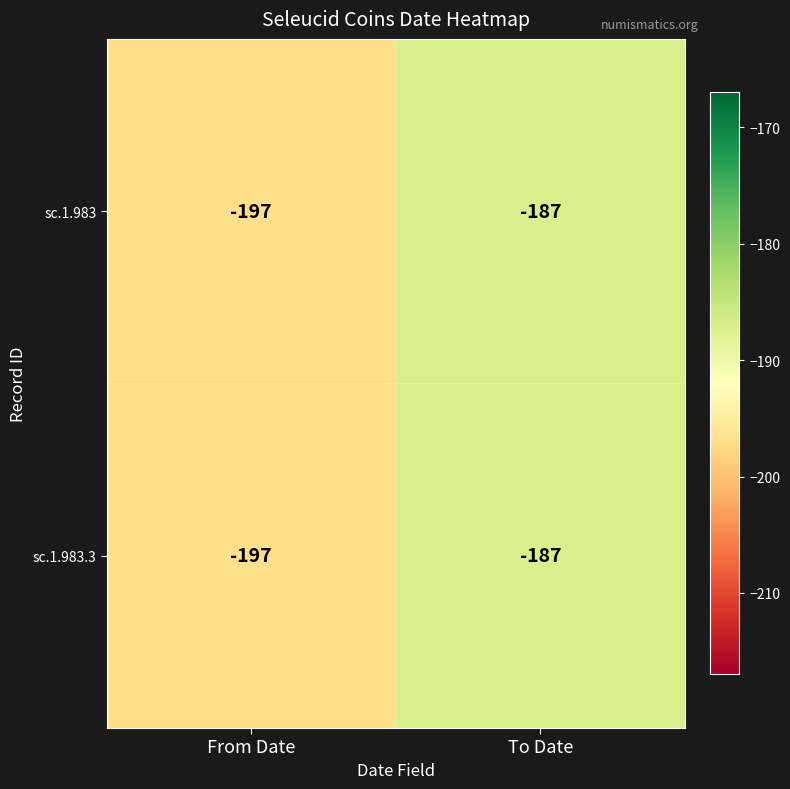

Is it true that sc.1.983 equals -40 at To Date?

False